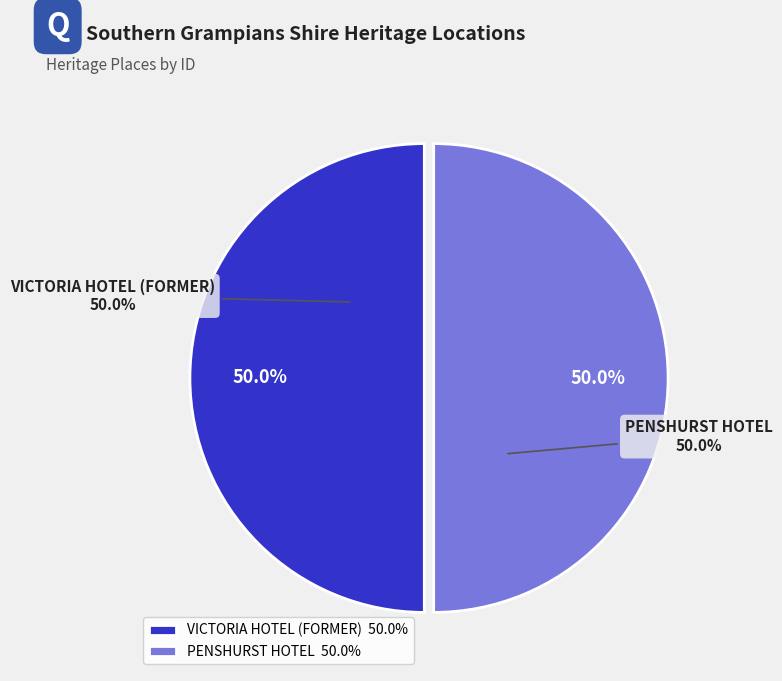

To the nearest percent, what is the average slice percentage?

50%